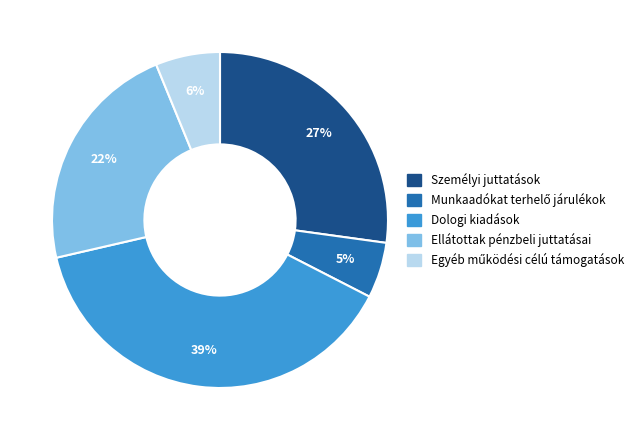

Do Ellátottak pénzbeli juttatásai and Dologi kiadások together represent more than half of the pie?

Yes